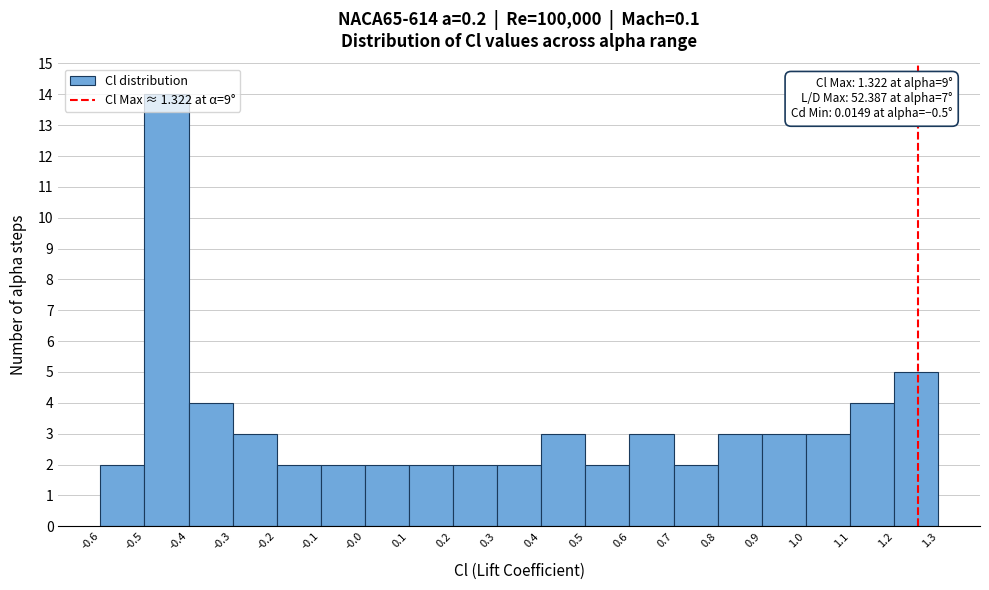

Which range on the x-axis has the tallest bar?

-0.5 to -0.4